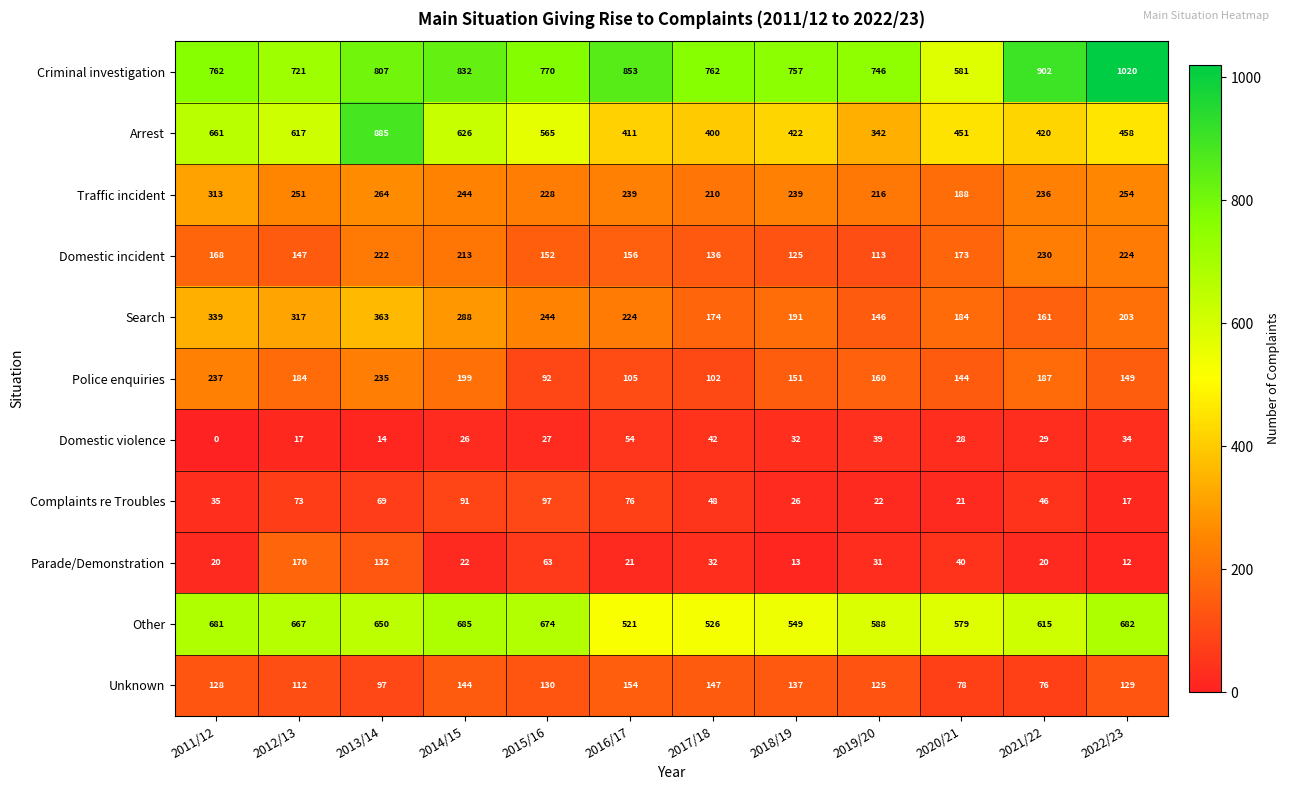

What is the total value across all series at 2019/20?

2528